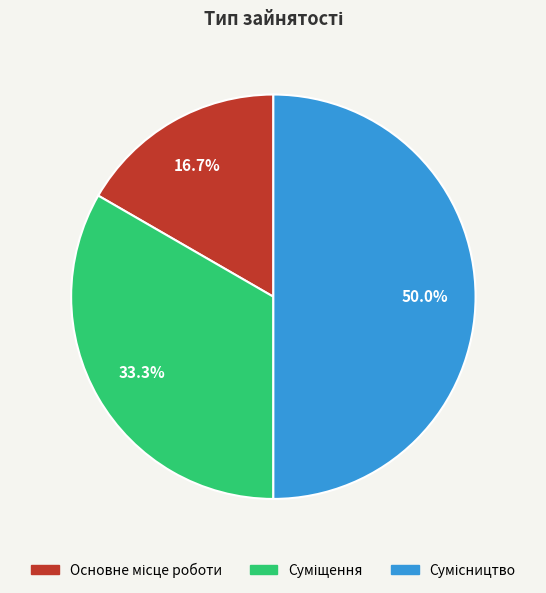

Do Сумісництво and Суміщення together represent more than half of the pie?

Yes